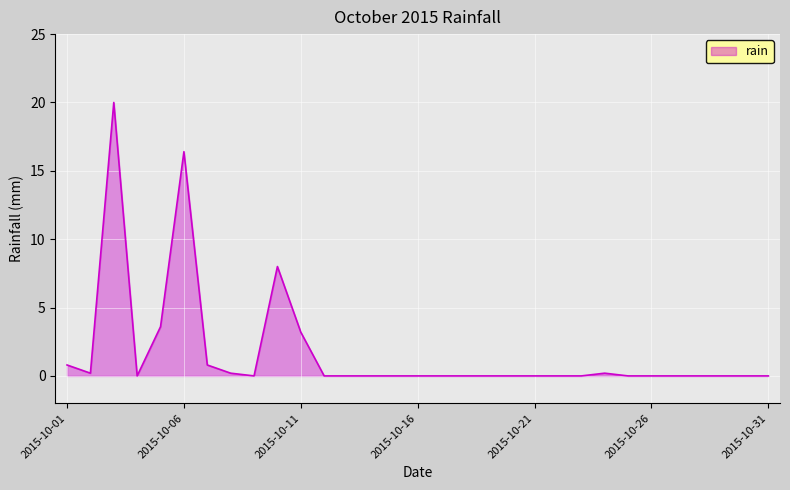

What is the difference between the maximum and minimum values?

20.0